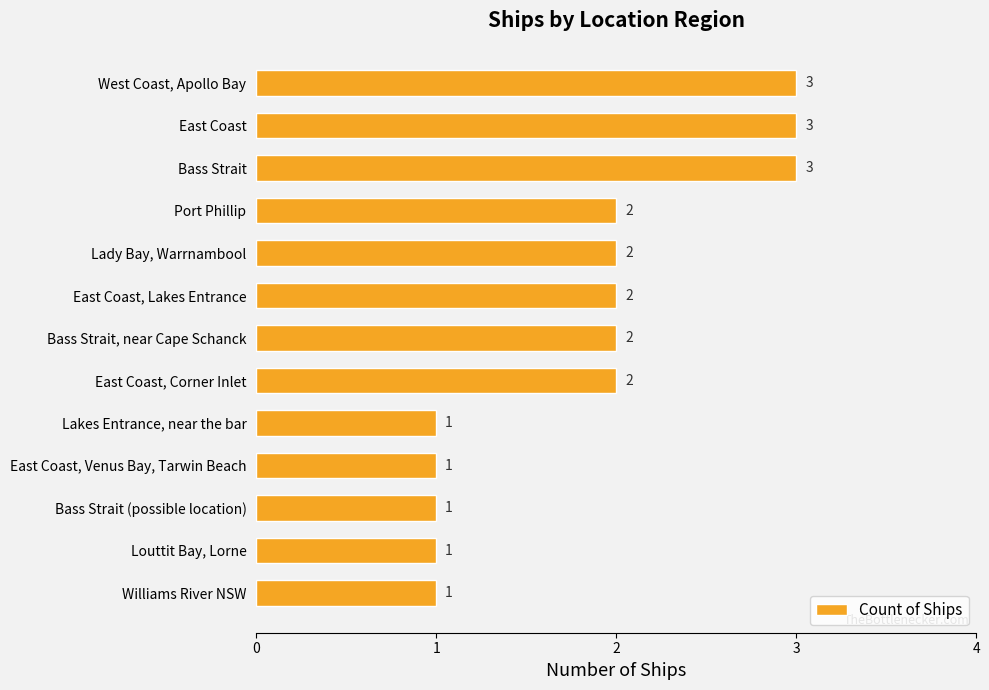

Count the number of data series in this chart.

1